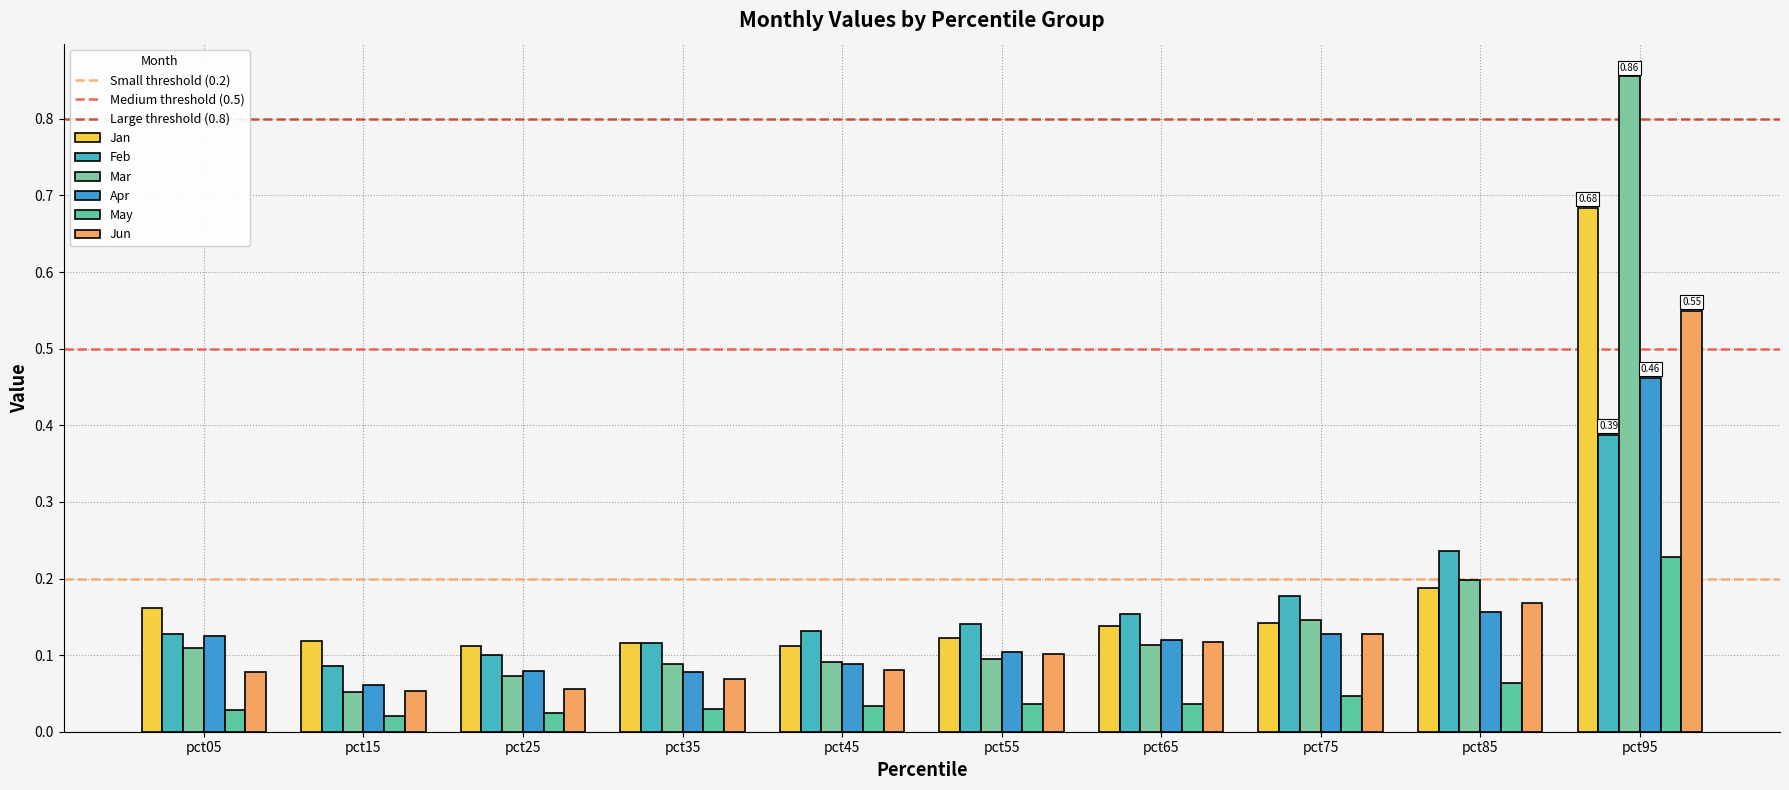

At how many categories does at least one series exceed 0?

10